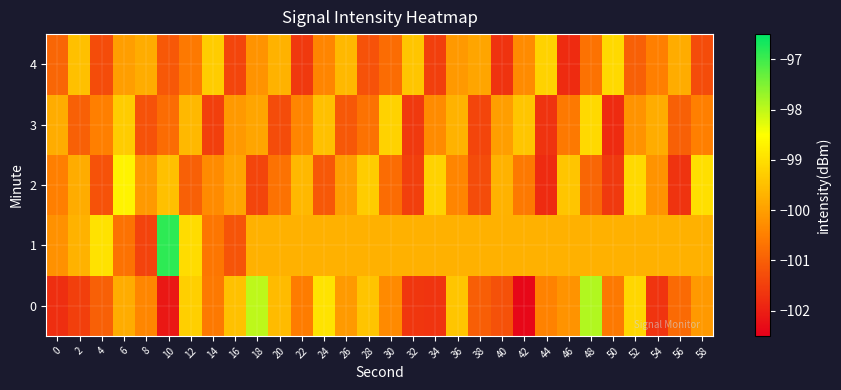

List the series in order of their peak value, lowest first.

3, 4, 2, 0, 1